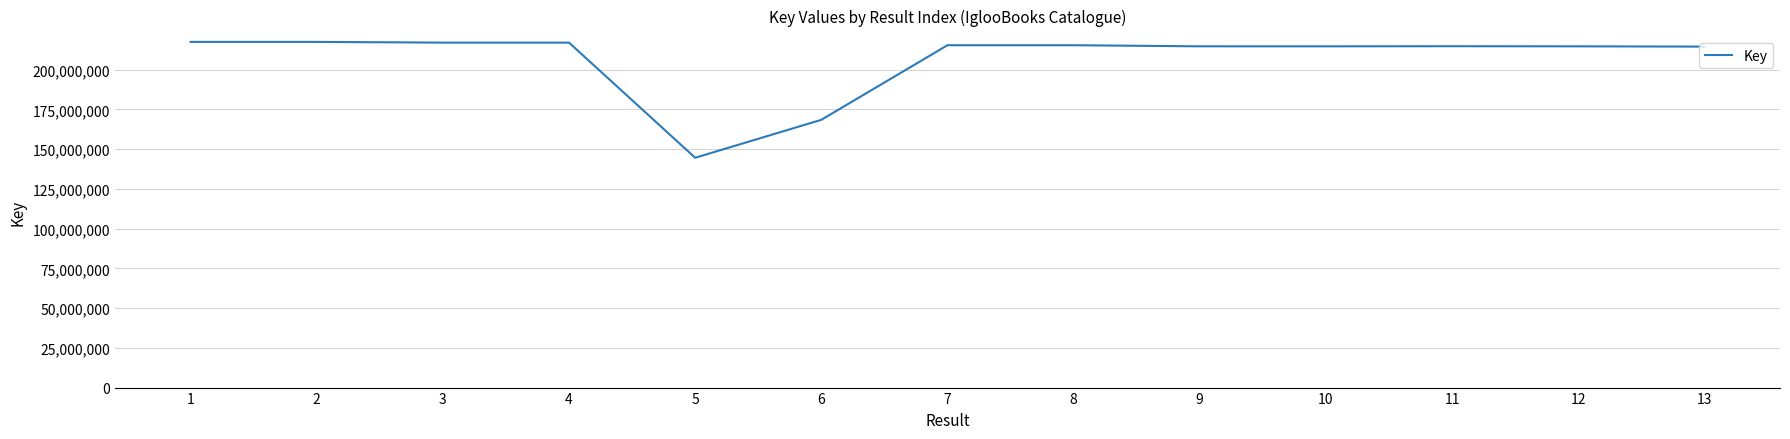

What is the difference between the maximum and minimum values?

72862183